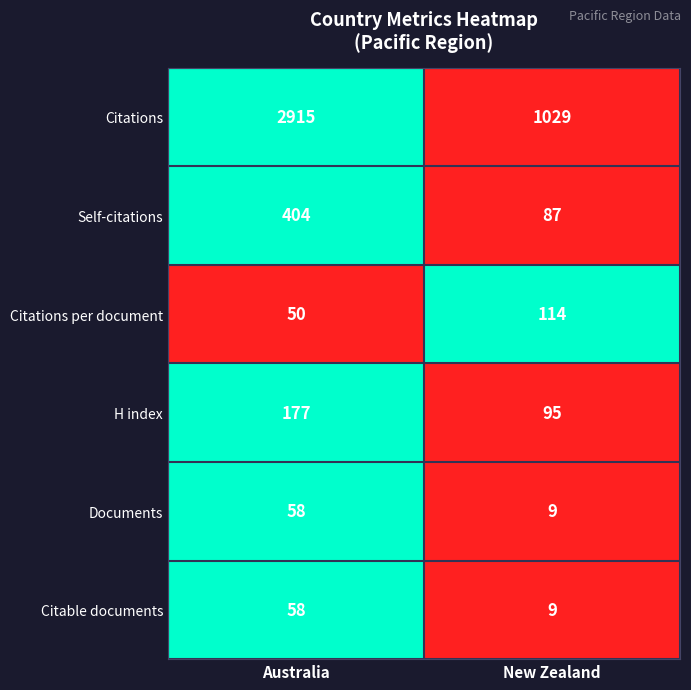

Where is Citations per document nearest to the value 82?

Australia